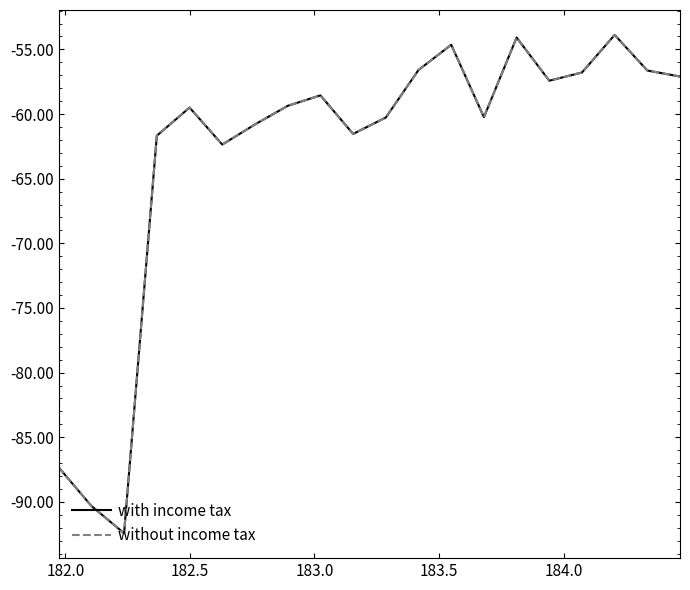

Does the chart have visible grid lines?

No